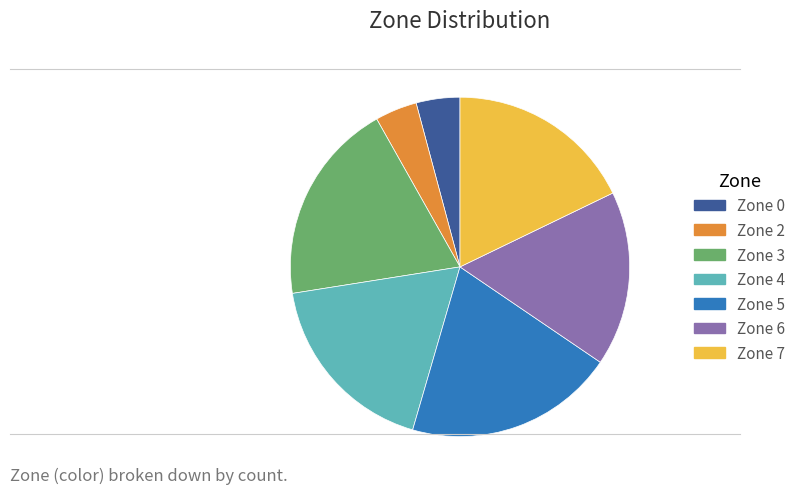

Is it true that Zone 0 is 4% of the pie?

True